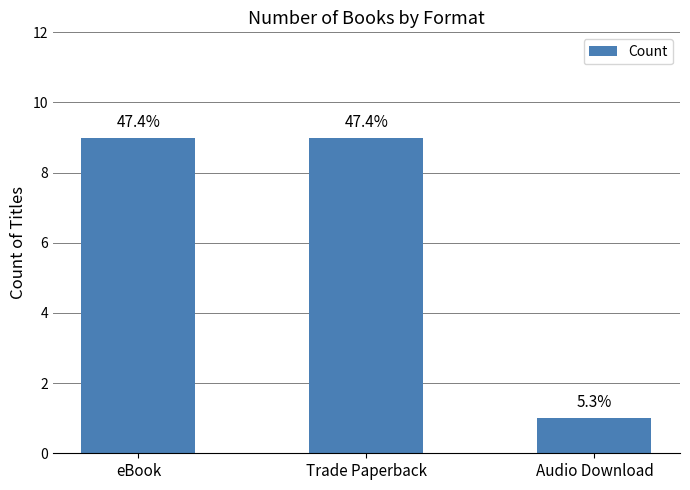

Rank the categories by value from lowest to highest.

Audio Download, eBook, Trade Paperback